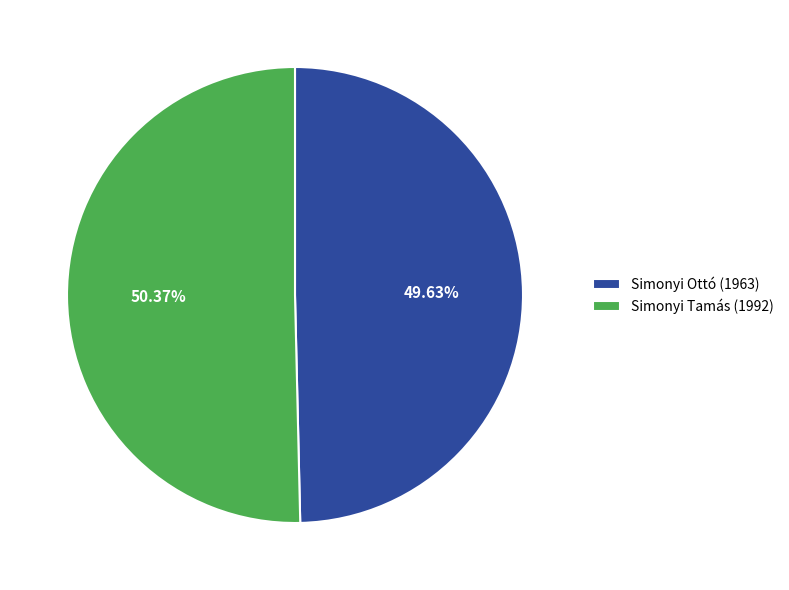

Is there any slice that represents more than half of the pie?

Yes